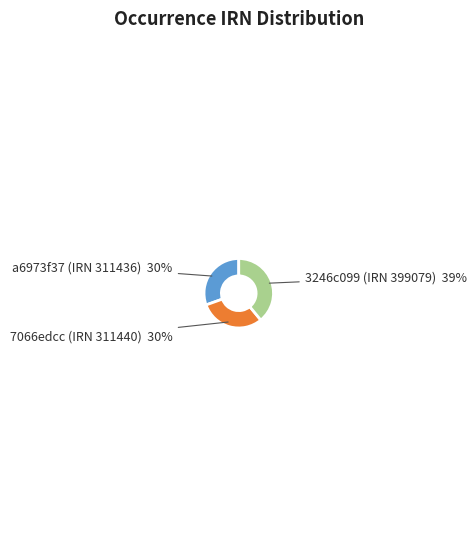

Which category has the biggest portion of the pie?

3246c099 (IRN 399079)